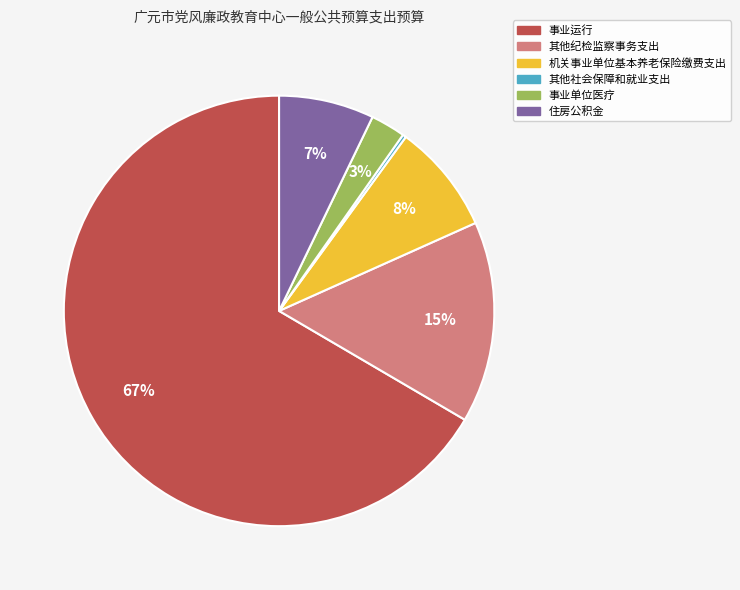

Between 住房公积金 and 事业单位医疗, which is larger?

住房公积金